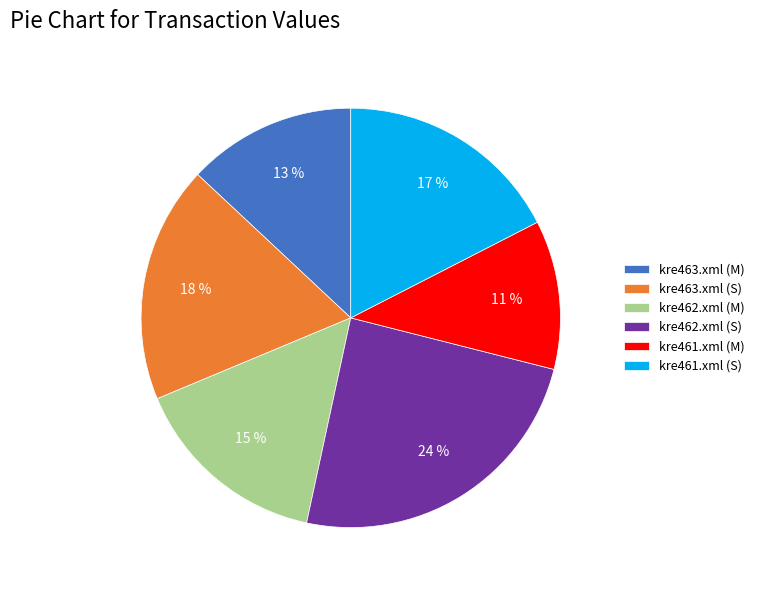

Between kre461.xml (M) and kre463.xml (M), which is larger?

kre463.xml (M)